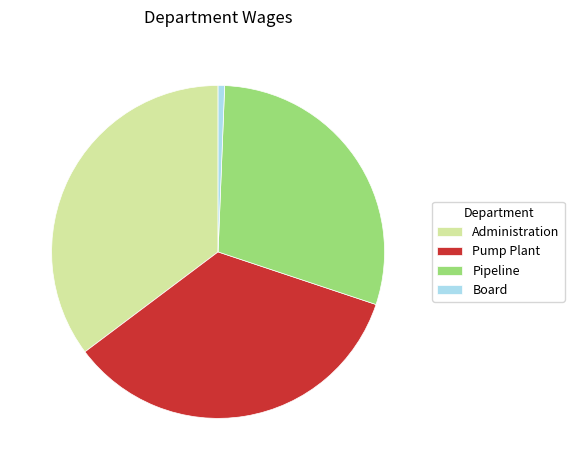

Combined, do Pump Plant and Board account for over 50%?

No